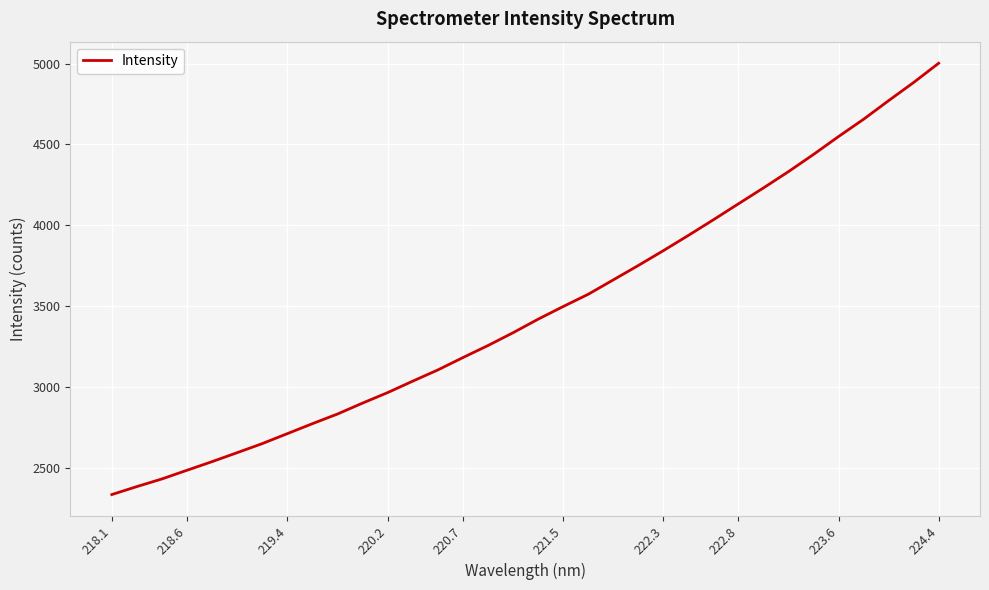

What is the greatest value displayed?

5002.6